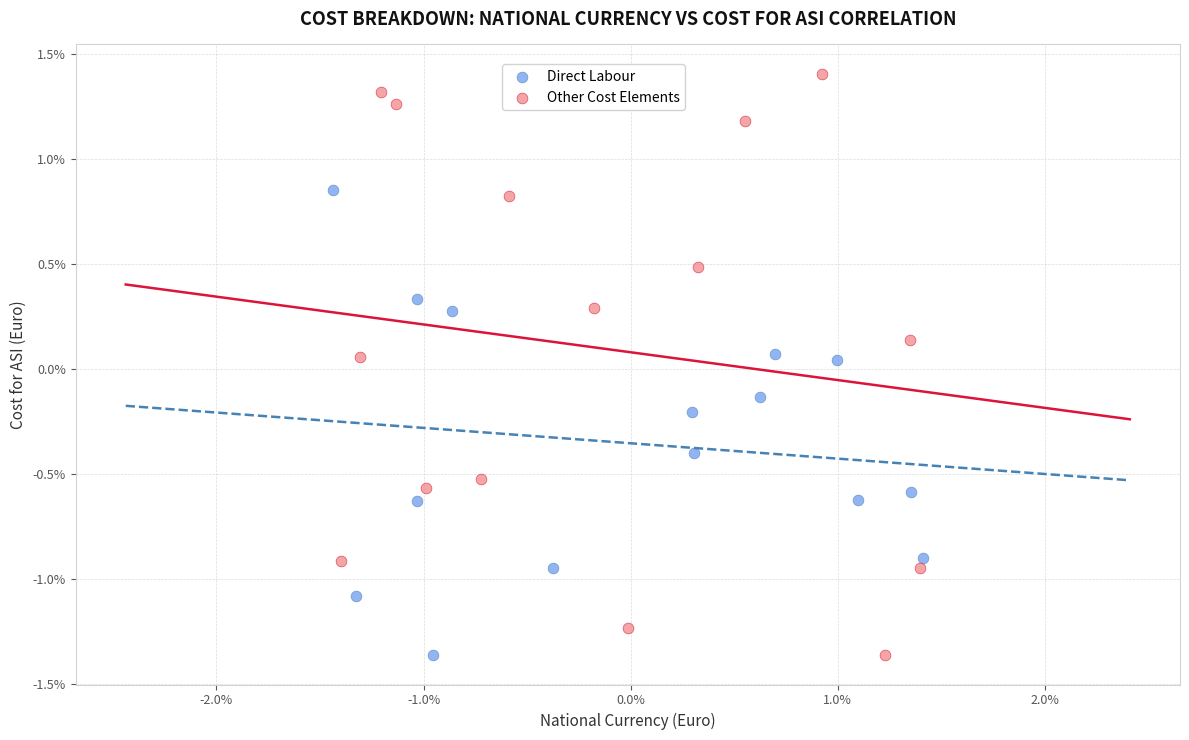

Which series contains the highest Y value?

Other Cost Elements